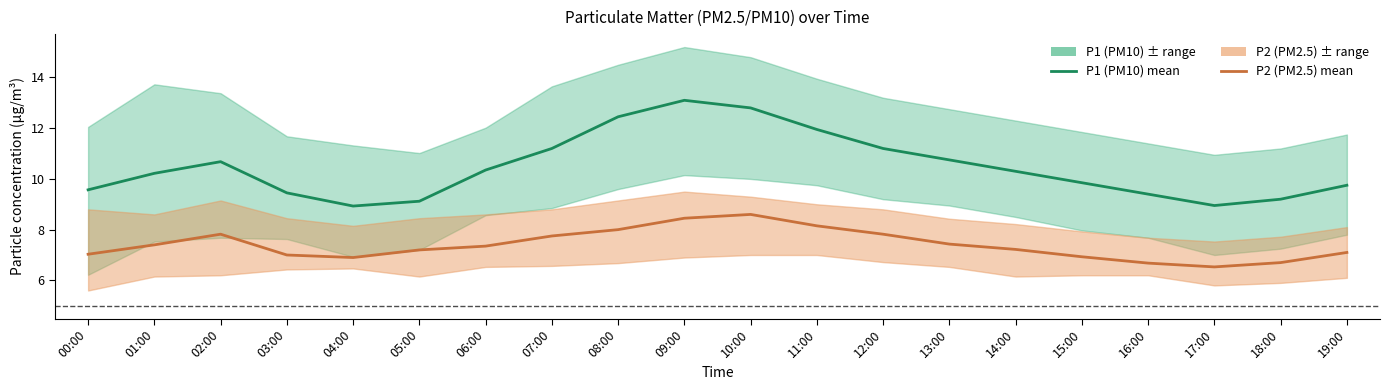

Which has a higher value, 03:00 or 19:00?

19:00